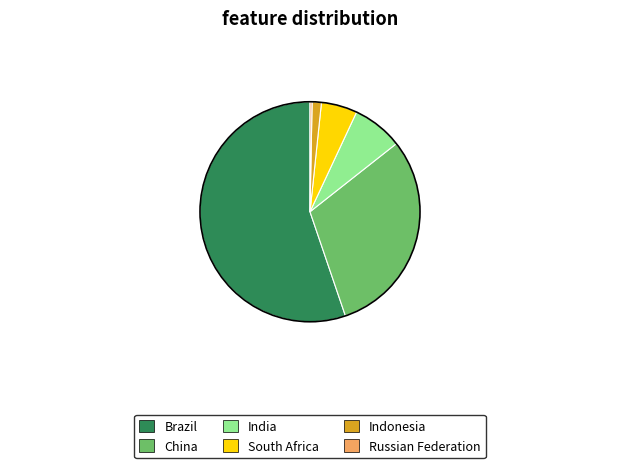

How many segments does this pie chart have?

6